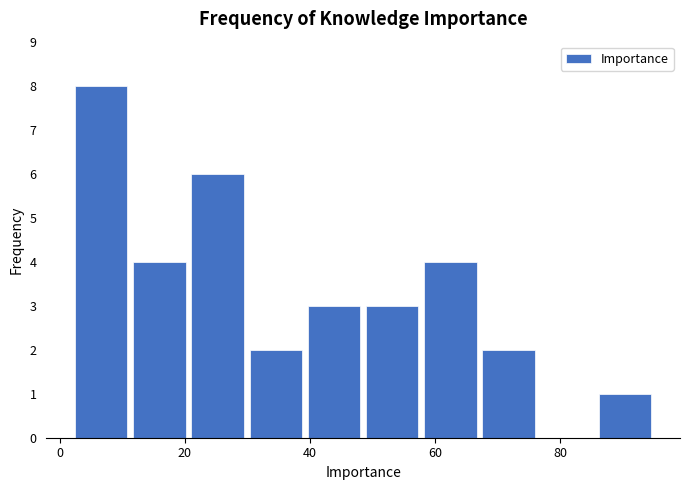

Over which range of the x-axis is the bar tallest?

2 to 12